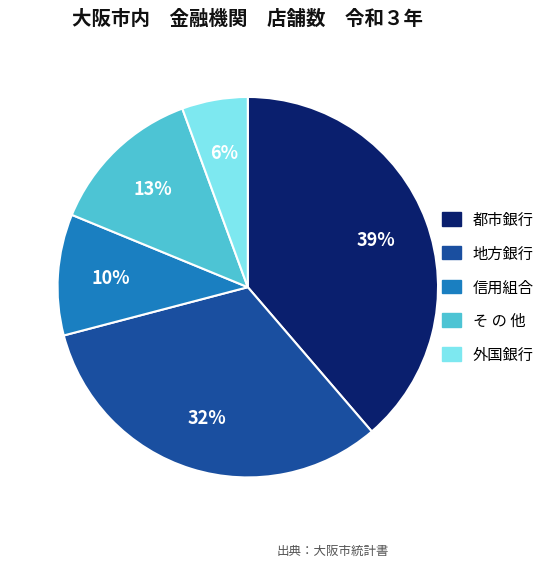

Rank the categories by value from highest to lowest.

都市銀行, 地方銀行, そ の 他, 信用組合, 外国銀行